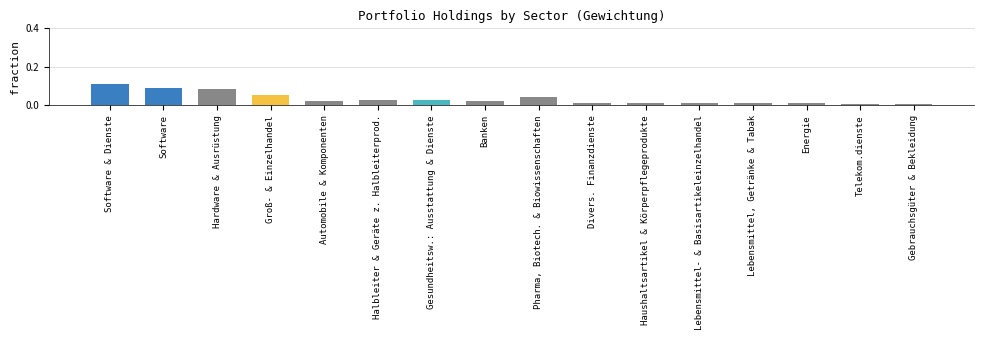

Are the bars grouped side by side (vs. stacked)?

No